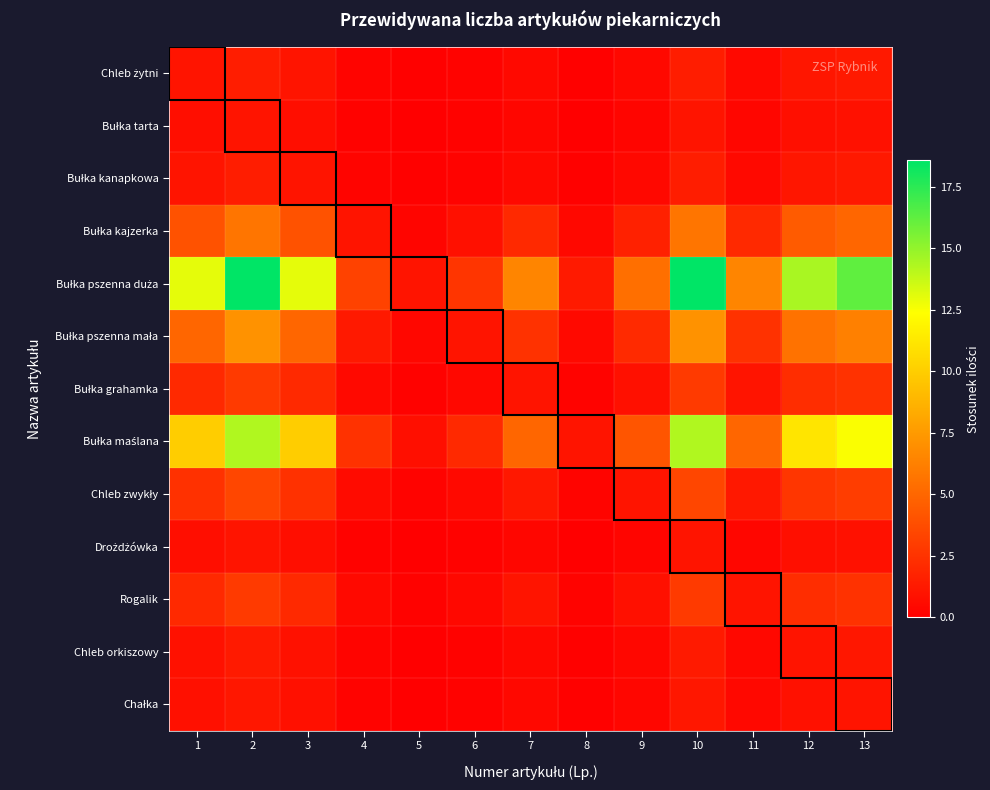

At which category is the sum across all series the highest?

2